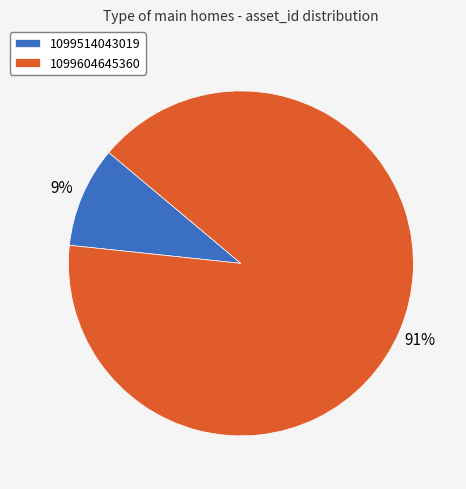

Count the number of slices in the pie.

2